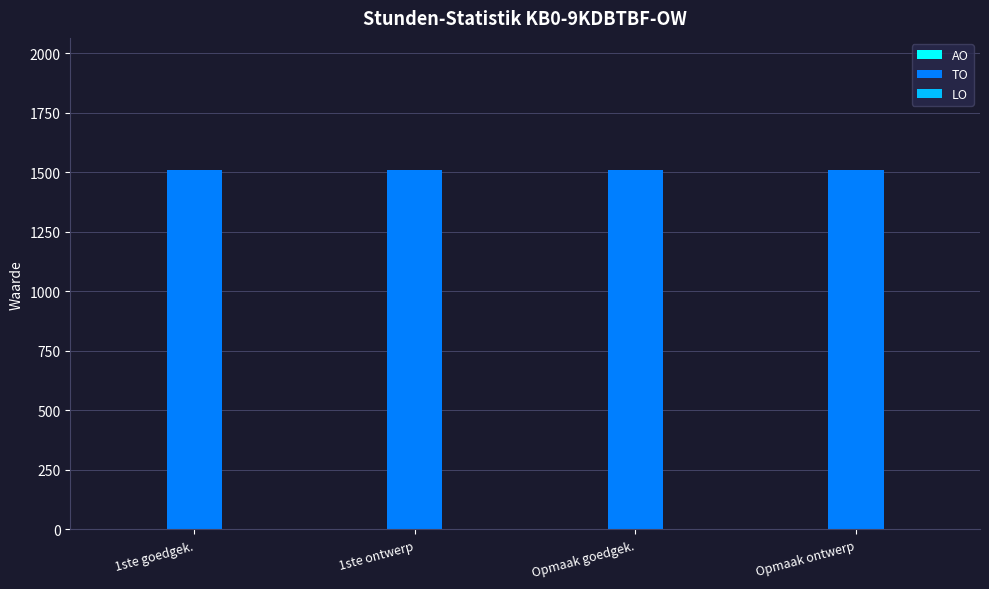

At which label does LO reach its minimum?

1ste goedgek.